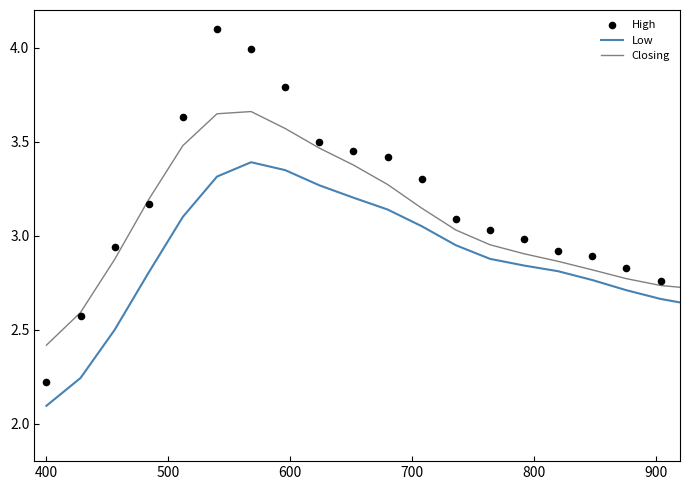

Which series contains the lowest Y value?

Low